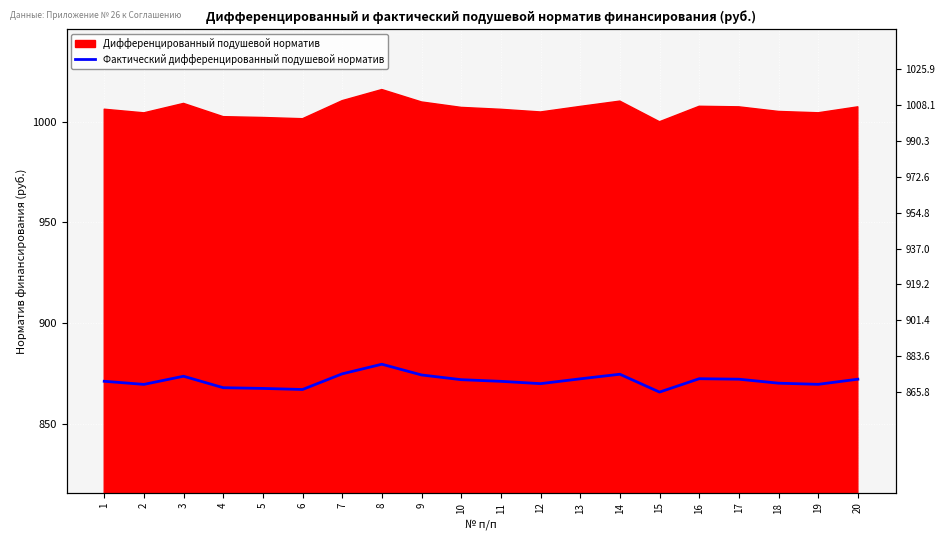

What is the change in value from 9 to 20?

-2.1